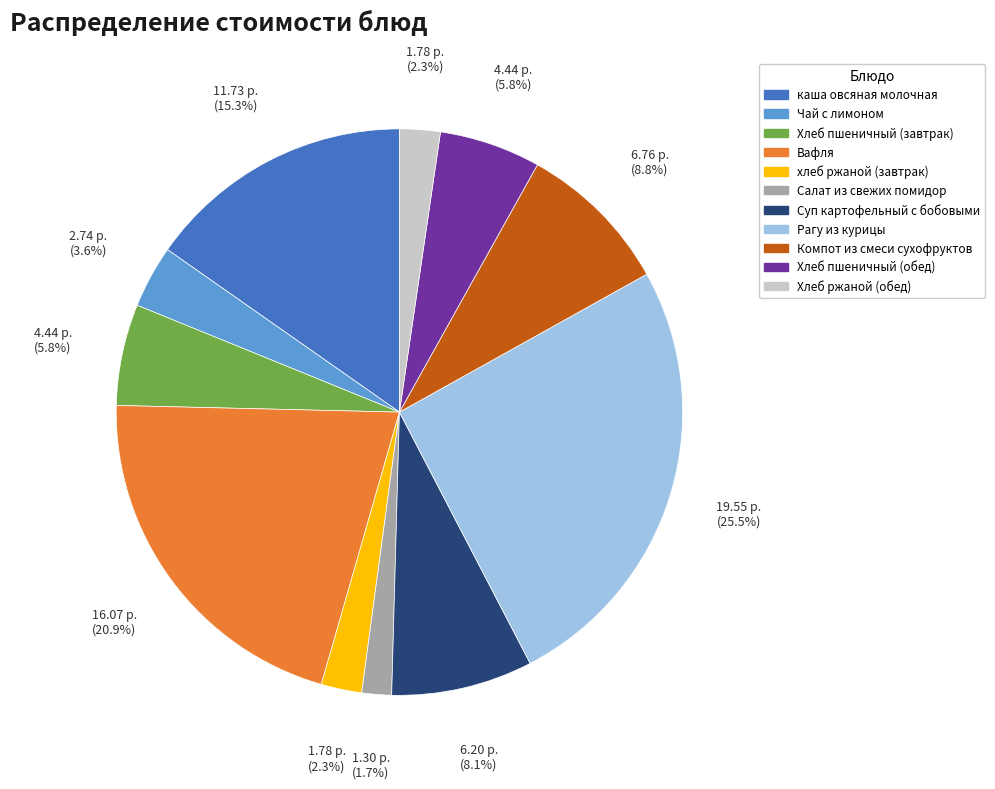

Between Рагу из курицы and Хлеб пшеничный (завтрак), which is larger?

Рагу из курицы